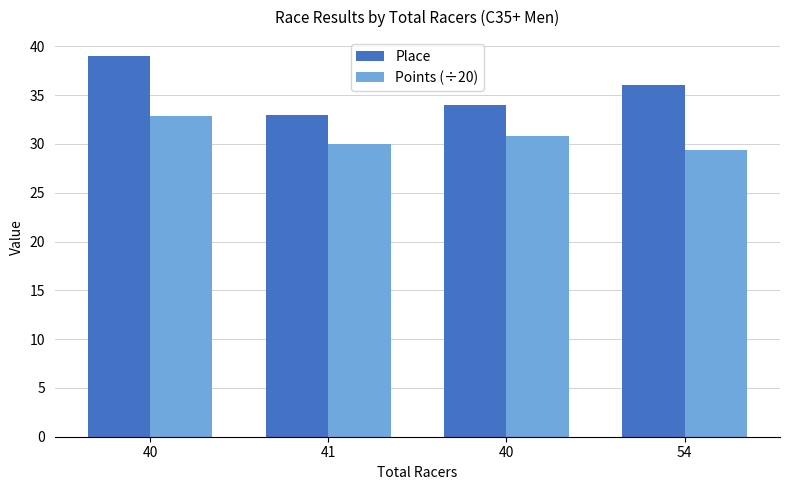

How many bars are there in each group?

2